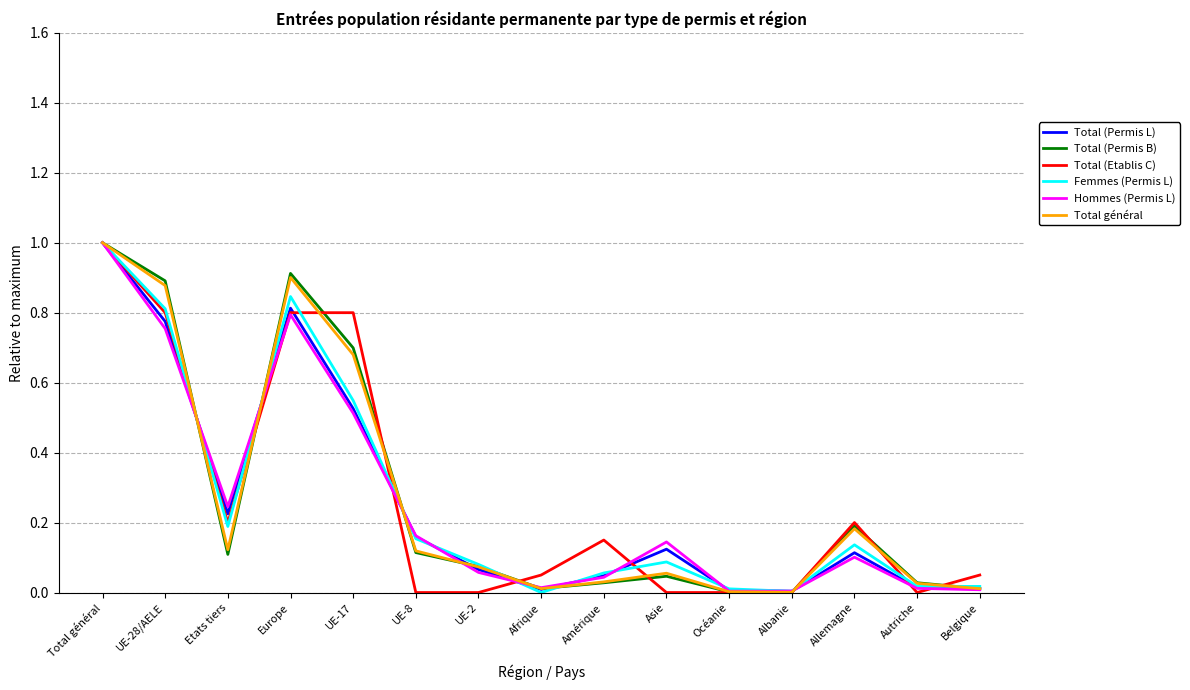

How many lines are shown in the chart?

6